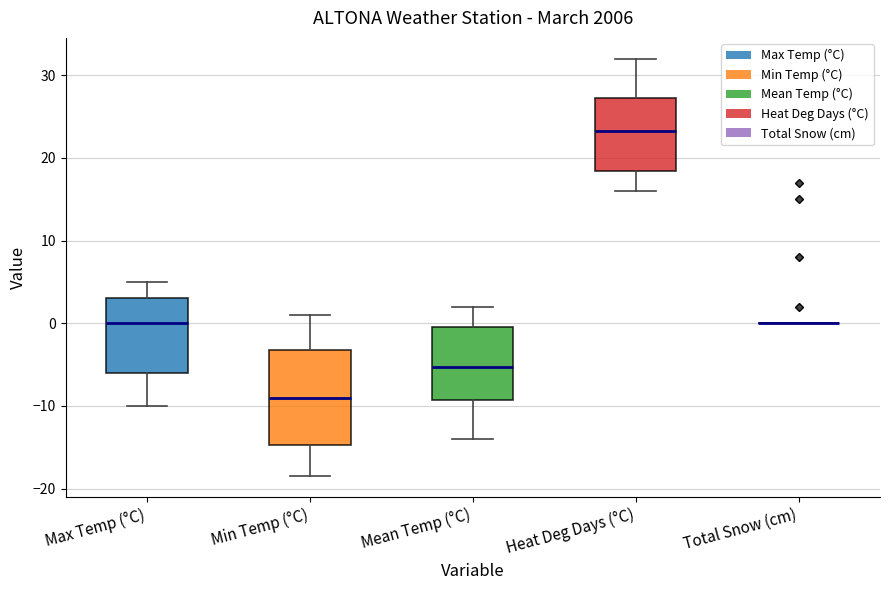

Reading left to right, transcribe this box plot: for each box, give where its median line is, the range the box spans, and where its two whiskers end, as read against the y-axis. The values are not printed on the chart, so give them approximately, as read against the axis.

Max Temp (°C): median 0, box -6 to 3, whiskers -10 to 5
Min Temp (°C): median -9, box -15 to -3, whiskers -18 to 1
Mean Temp (°C): median -5, box -9 to 0, whiskers -14 to 2
Heat Deg Days (°C): median 23, box 18 to 27, whiskers 16 to 32
Total Snow (cm): box collapsed to a line at 0, whiskers 0 to 0